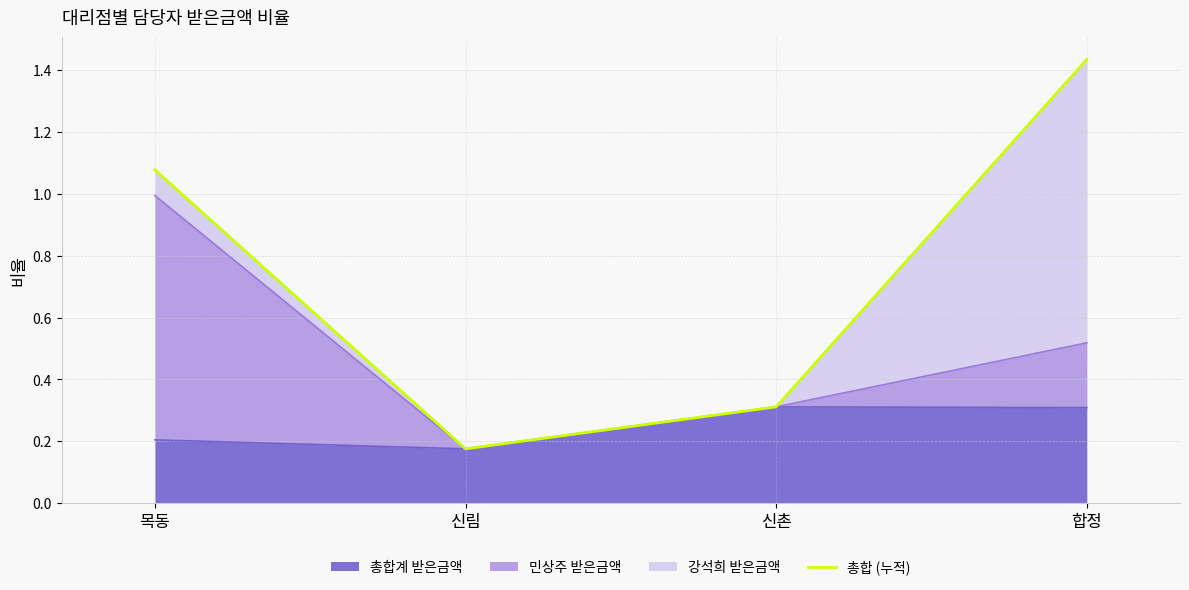

What is the approximate value at 신촌?

0.3